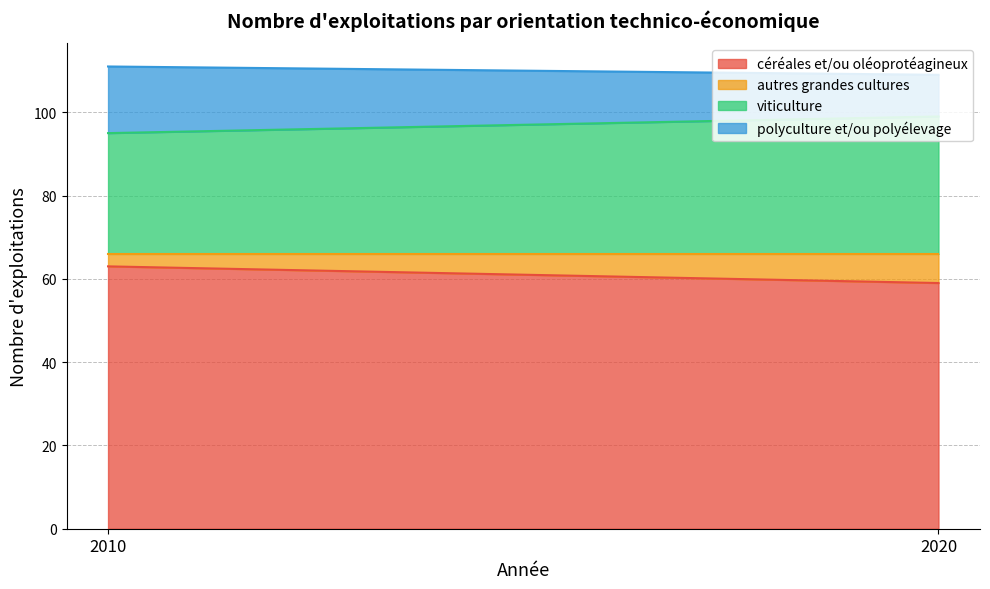

Count the viticulture values in the range 29 to 33.

2